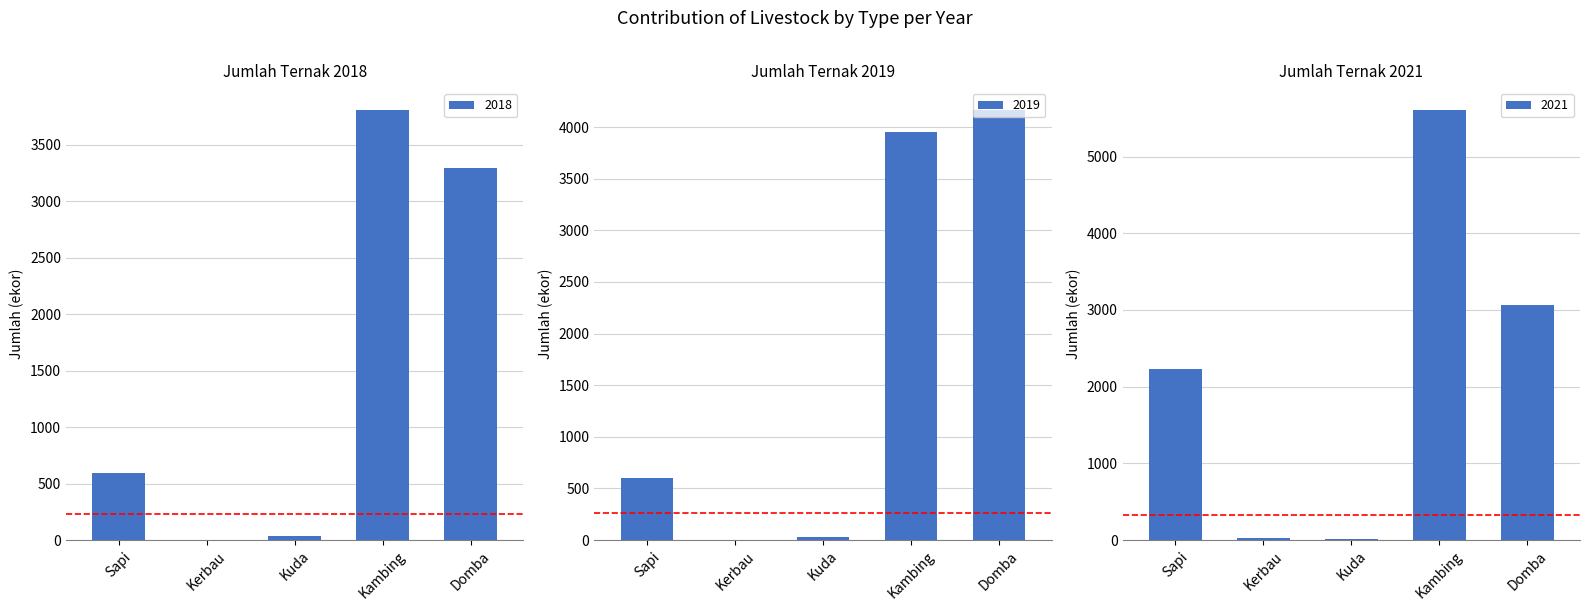

Where does the 2019 series first go above 601?

Kambing